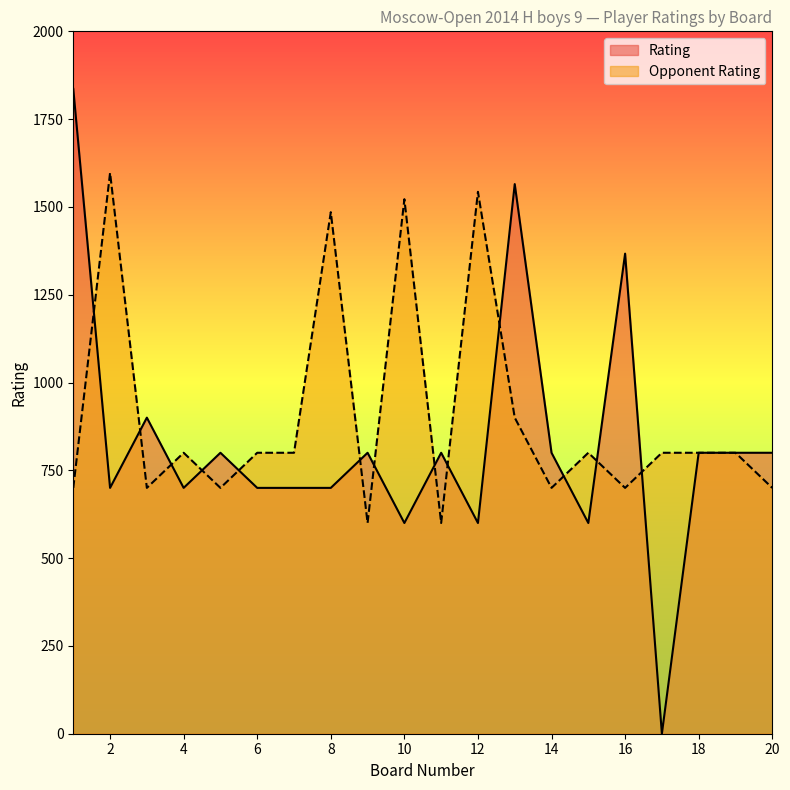

At which category is the sum across all series the highest?

1